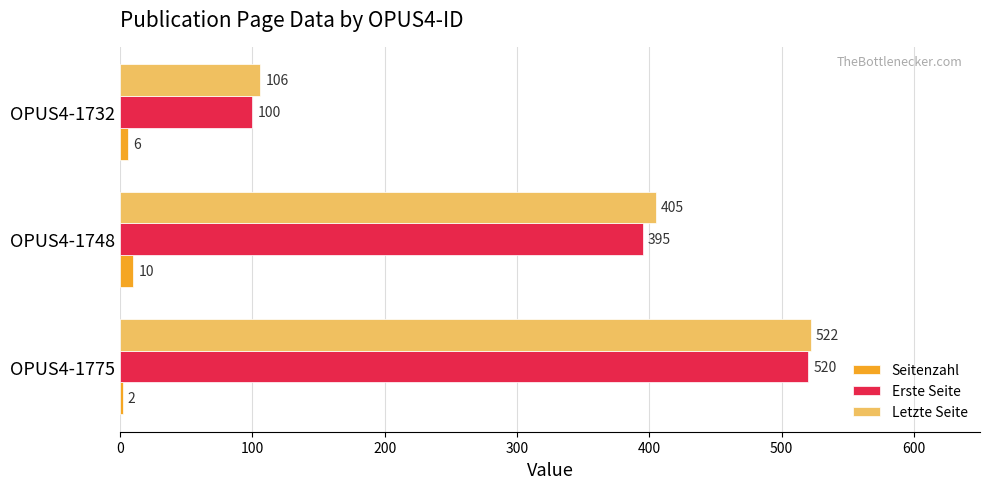

Rank the categories by Erste Seite value from lowest to highest.

OPUS4-1732, OPUS4-1748, OPUS4-1775